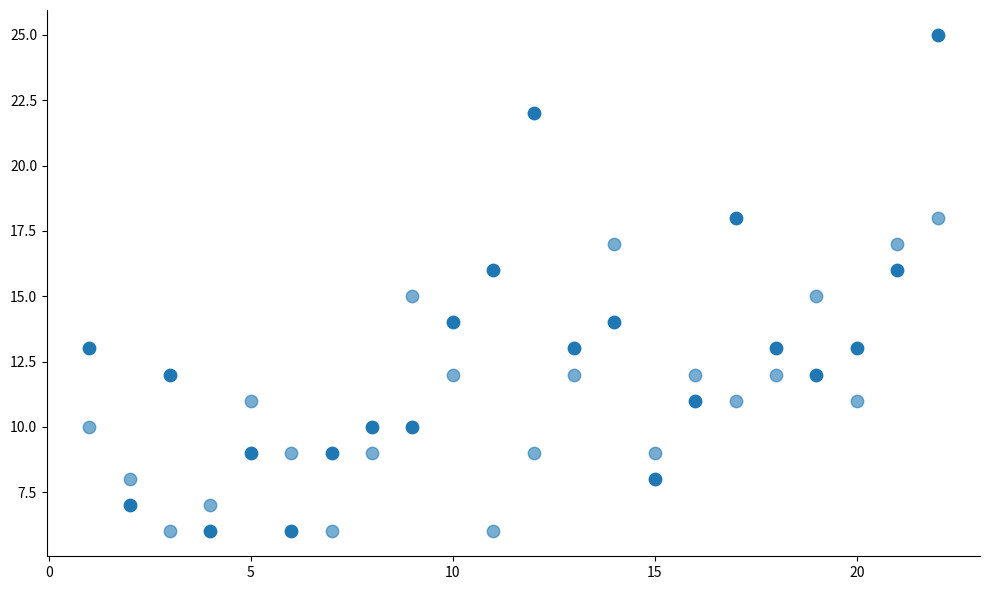

How many data points are displayed?

44